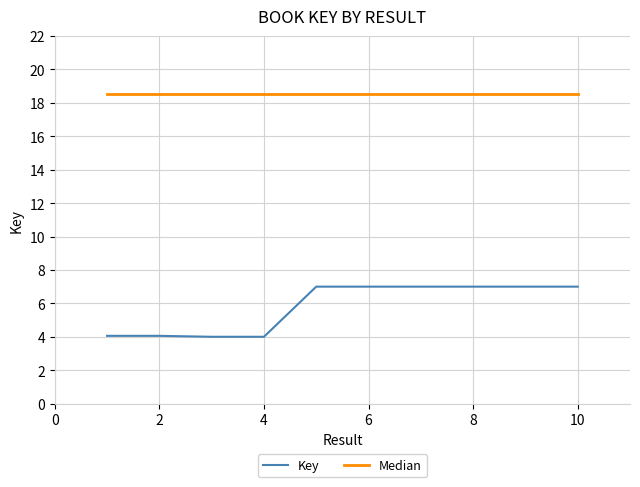

At how many categories does at least one series exceed 12?

10